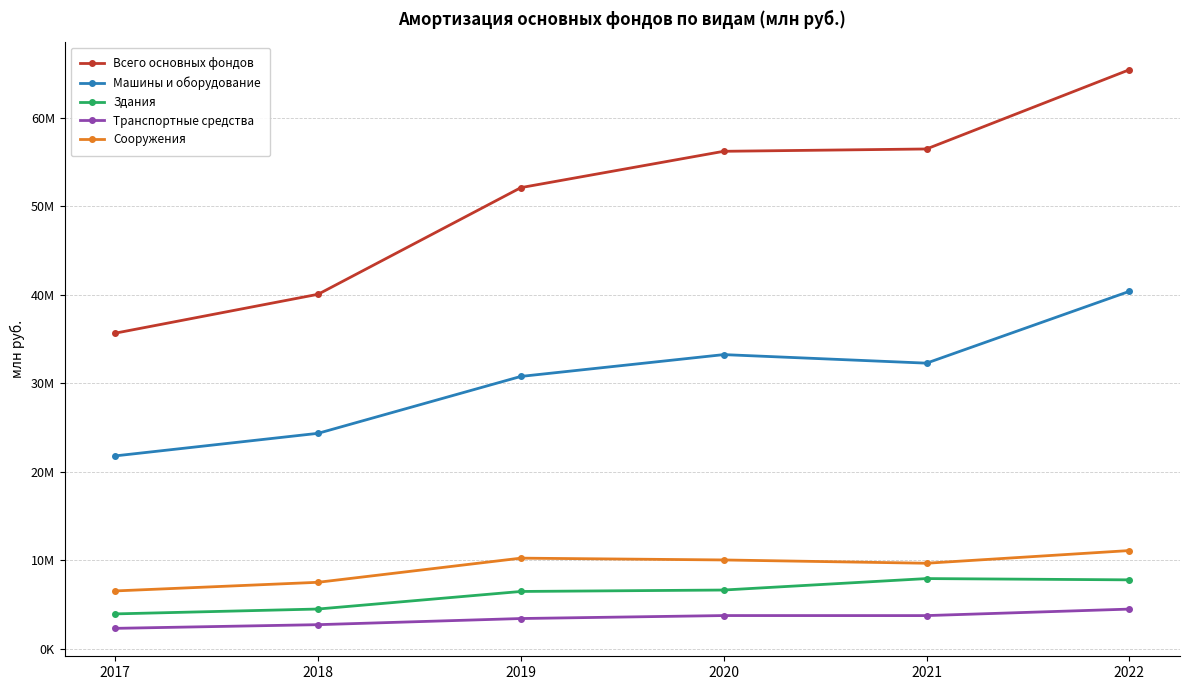

True or false: Машины и оборудование has a value of 30785112 at 2019.

True